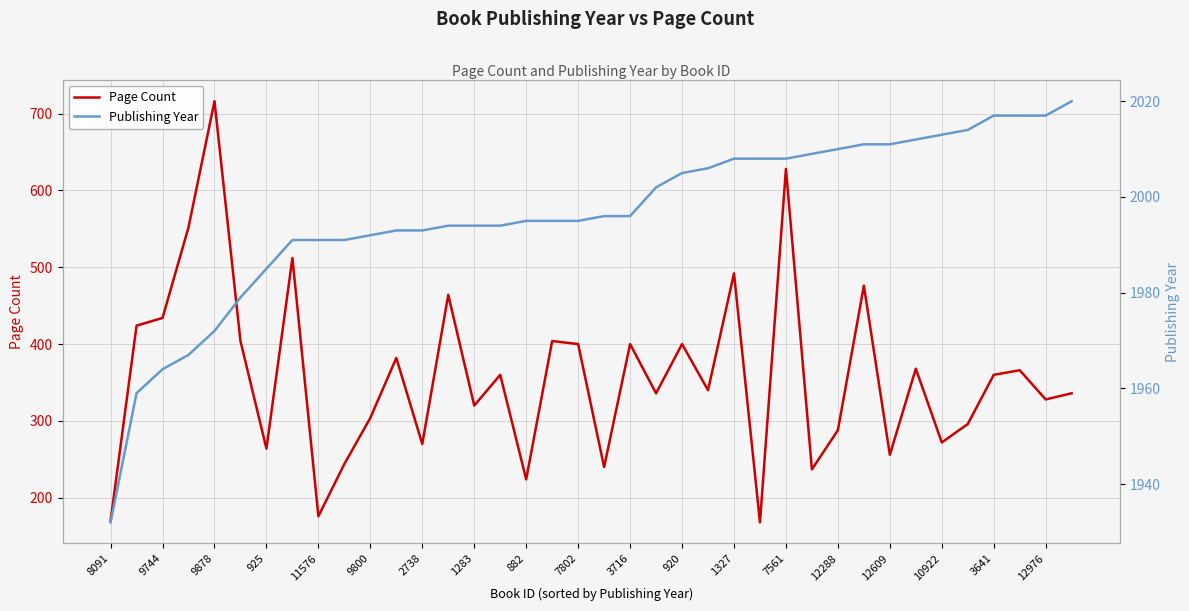

How many lines are shown in the chart?

2